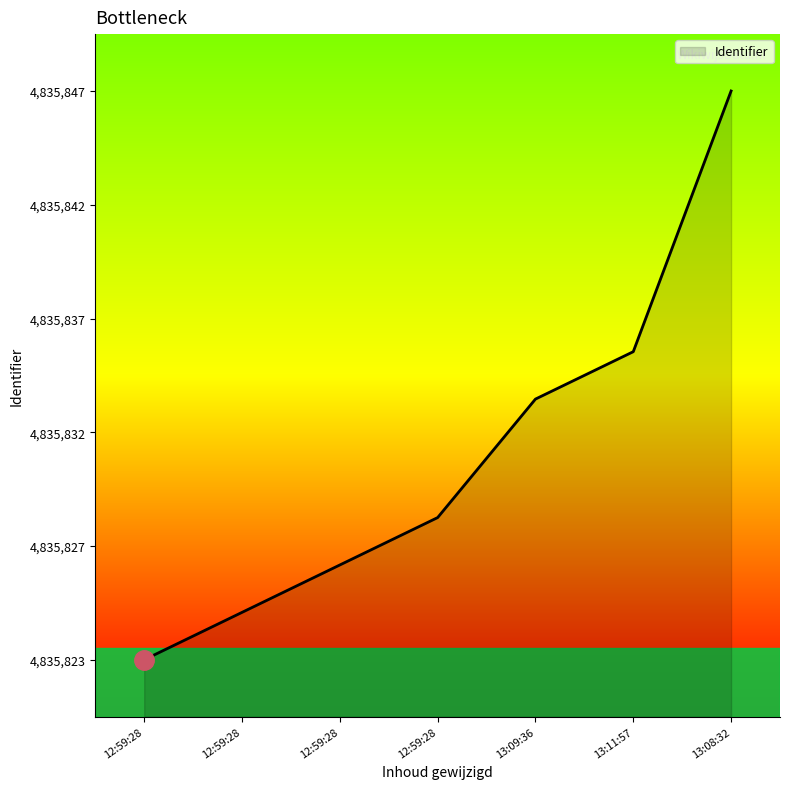

Does the chart have visible grid lines?

No